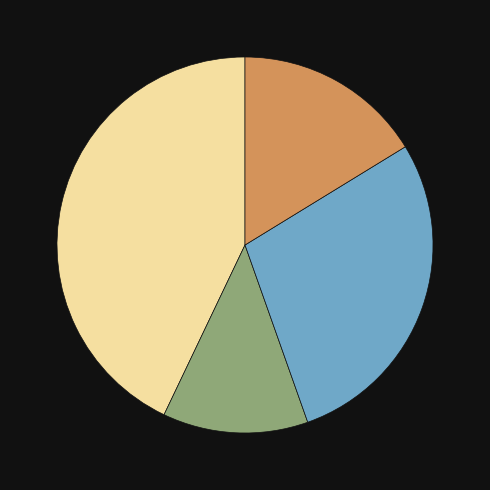

Is there a majority slice in this chart?

No